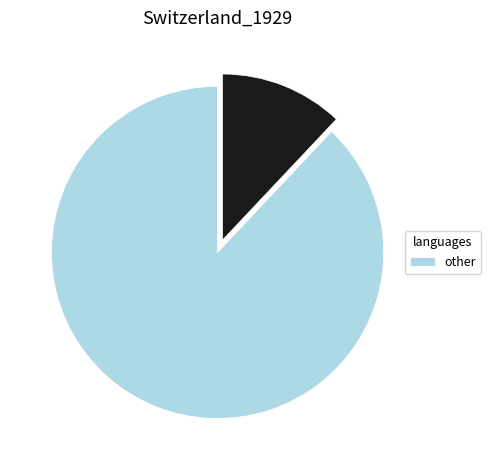

Count the number of slices in the pie.

2